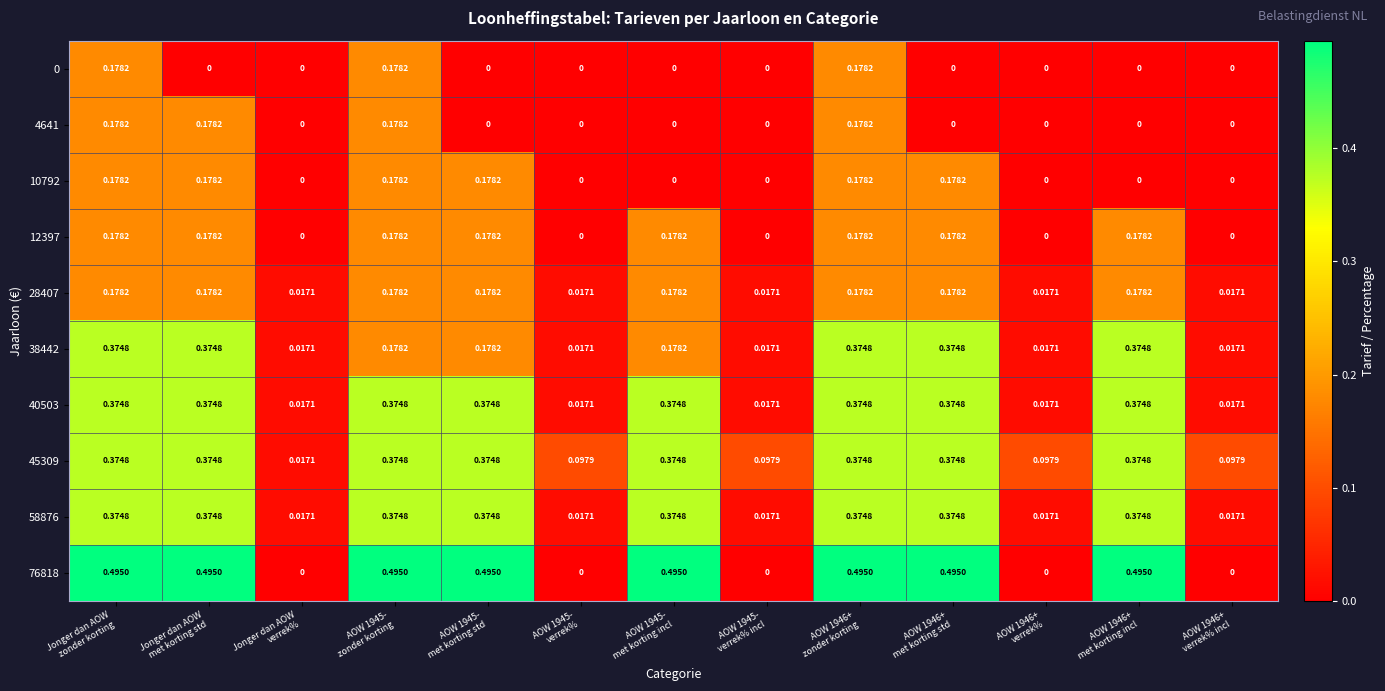

Which has a higher value, AOW 1945-
verrek% or AOW 1946+
met korting std?

AOW 1945-
verrek%